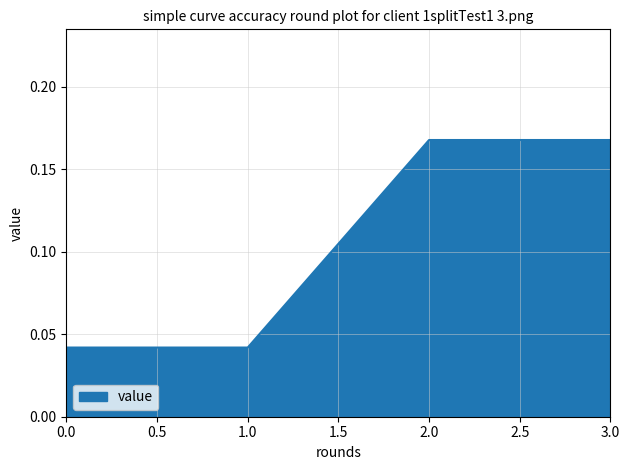

What position from the left is 3.0?

4